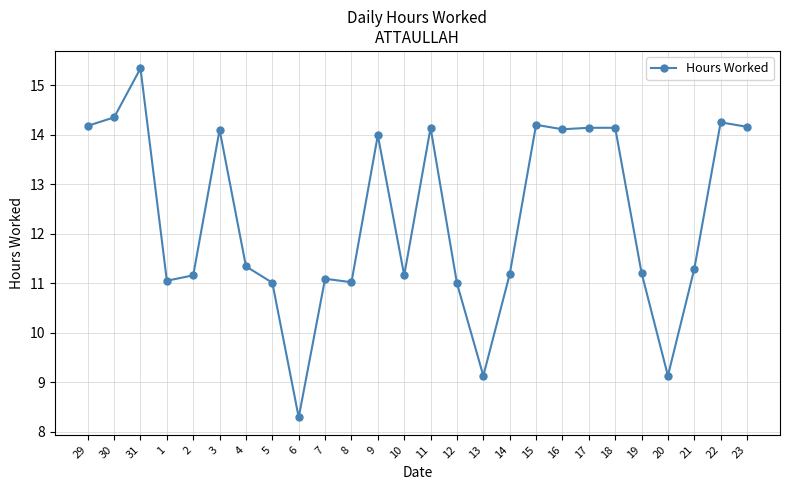

True or false: the data shows 3.3 at 6.

False